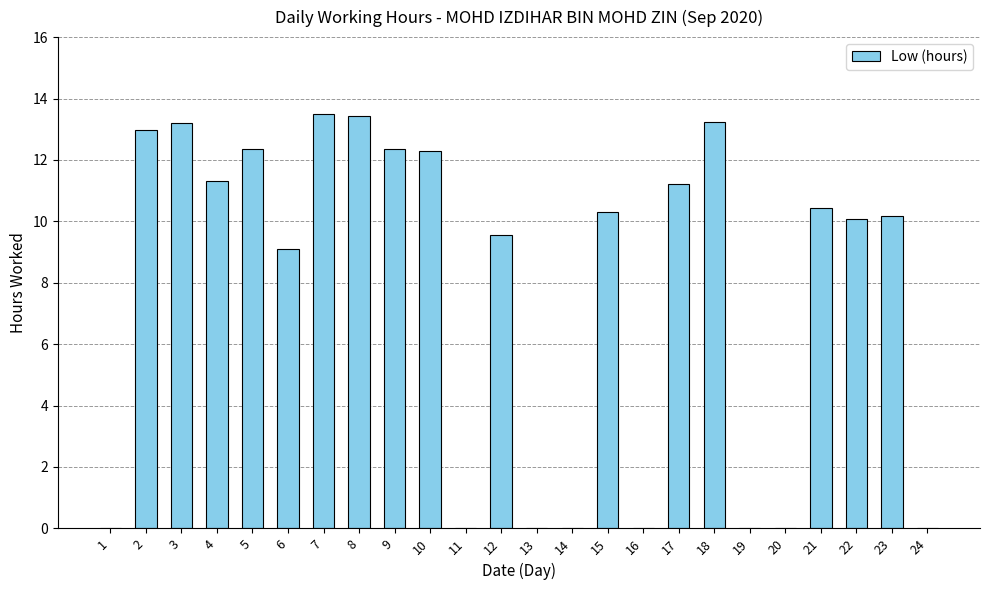

What value does the data have at 21?

10.4